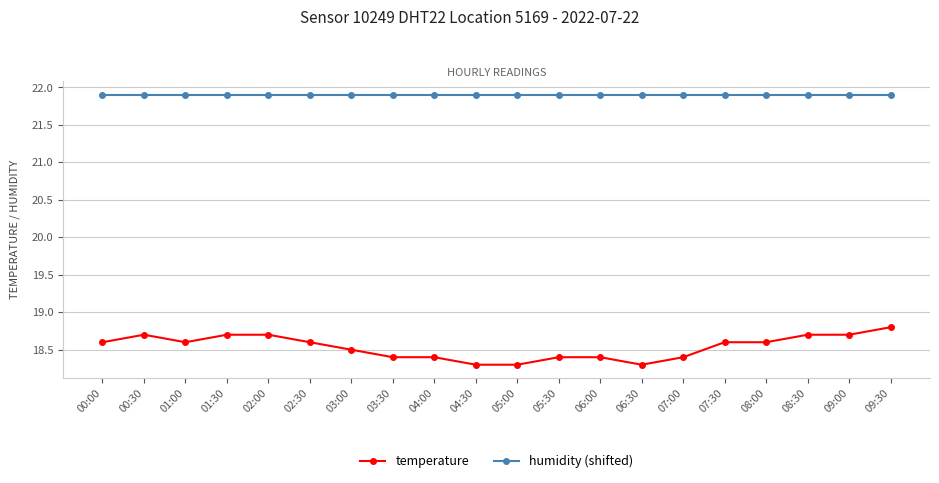

True or false: temperature and humidity (shifted) intersect in this chart.

False